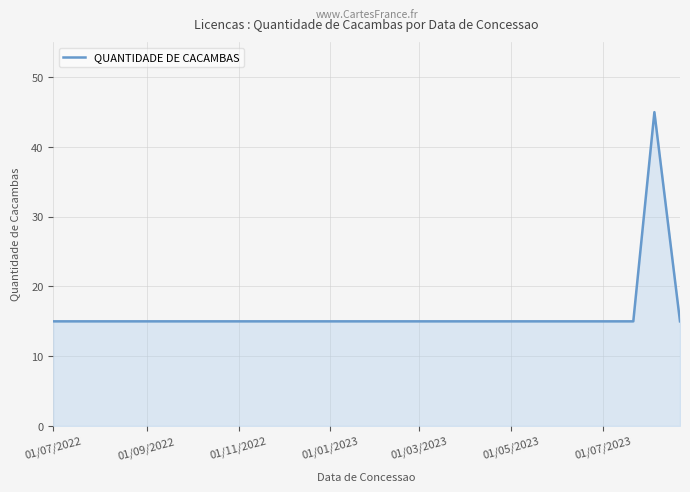

What is the label of the 4th point from the right?

01/01/2023